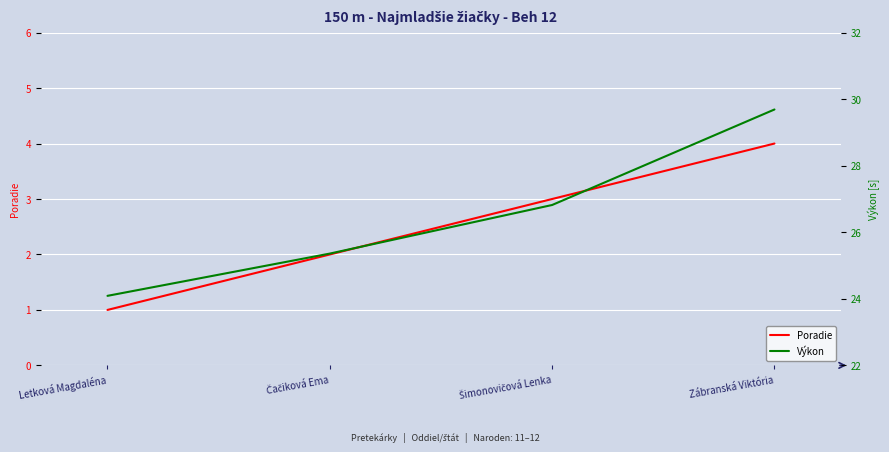

Which series has the widest spread of values?

Výkon